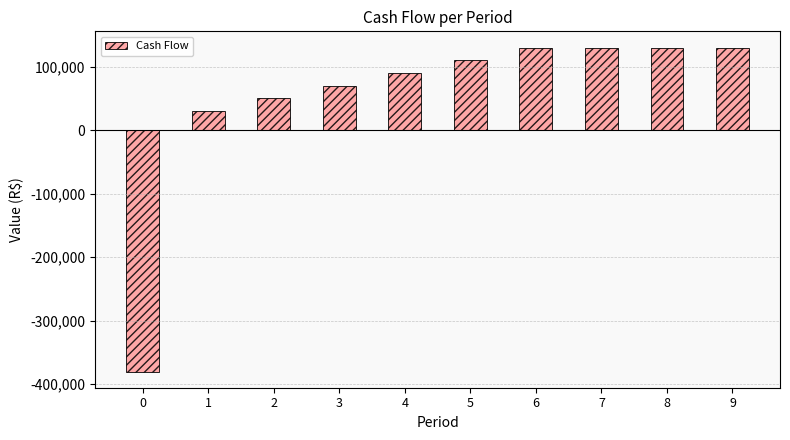

What is the approximate value at 2?

50000